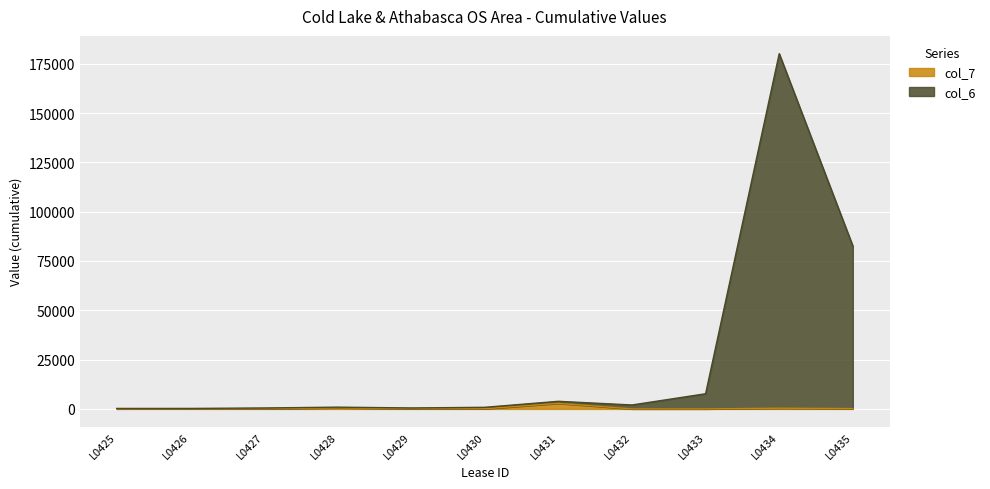

Reading right to left, transcribe all the data shown in this chart.

col_6: L0435=82593.0	L0434=180098.9	L0433=7687.5	L0432=1999.4	L0431=3856.4	L0430=815.5	L0429=491.9	L0428=896.5	L0427=474.8	L0426=248.8	L0425=241.2
col_7: L0435=161.0	L0434=351.1	L0433=7.5	L0432=2.6	L0431=2828.6	L0430=65.4	L0429=115.3	L0428=528.8	L0427=48.5	L0426=82.7	L0425=43.7